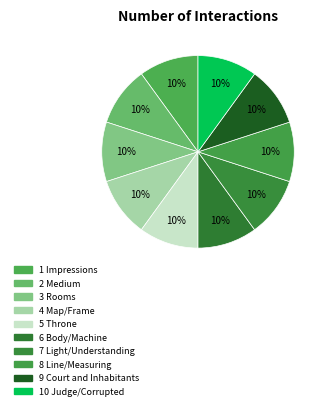

Rank the categories by value from highest to lowest.

Judge/Corrupted, Court and Inhabitants, Line/Measuring, Light/Understanding, Body/Machine, Throne, Map/Frame, Rooms, Medium, Impressions